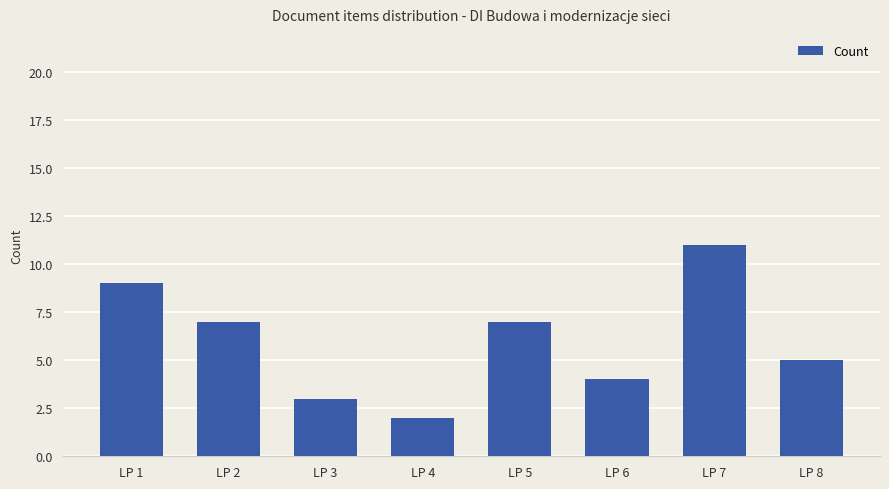

What value does the data have at LP 4?

2